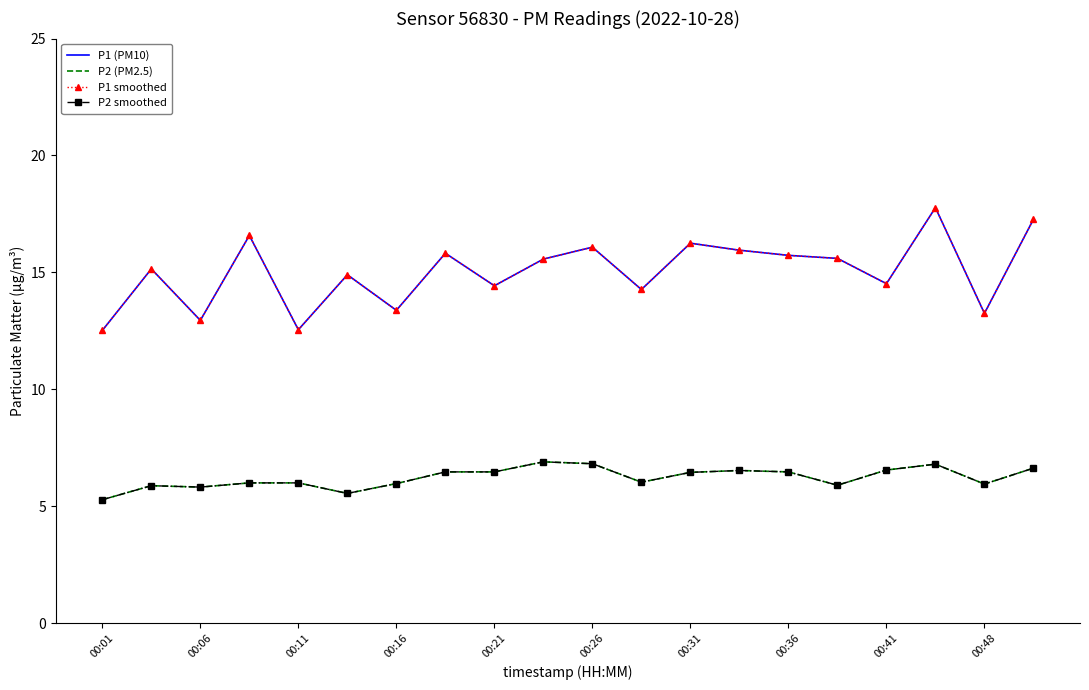

Count the number of data series in this chart.

4